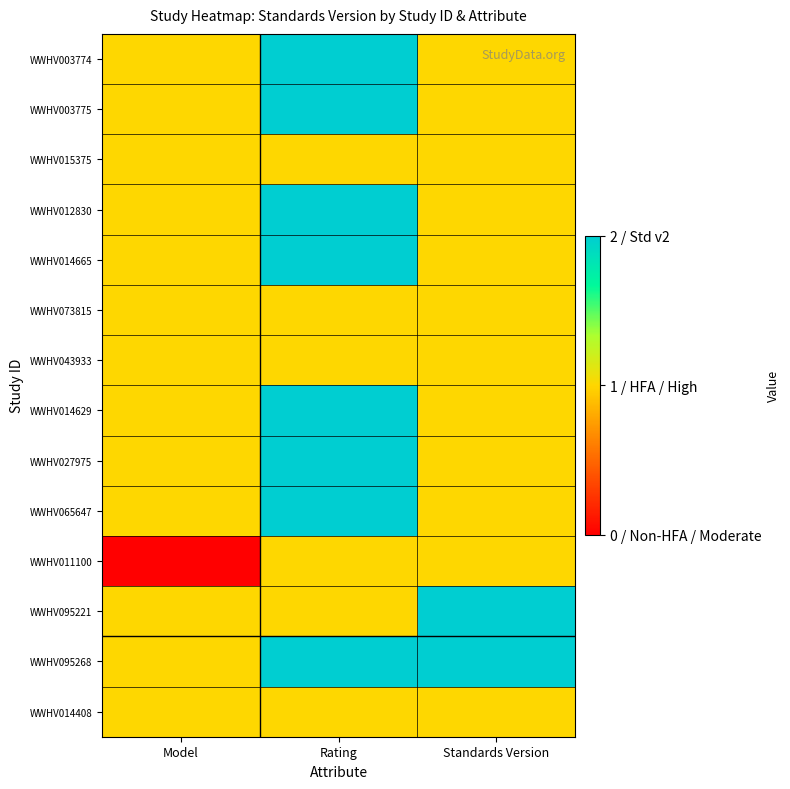

At Model, list the series in order from smallest to largest.

WWHV011100, WWHV003774, WWHV003775, WWHV015375, WWHV012830, WWHV014665, WWHV073815, WWHV043933, WWHV014629, WWHV027975, WWHV065647, WWHV095221, WWHV095268, WWHV014408